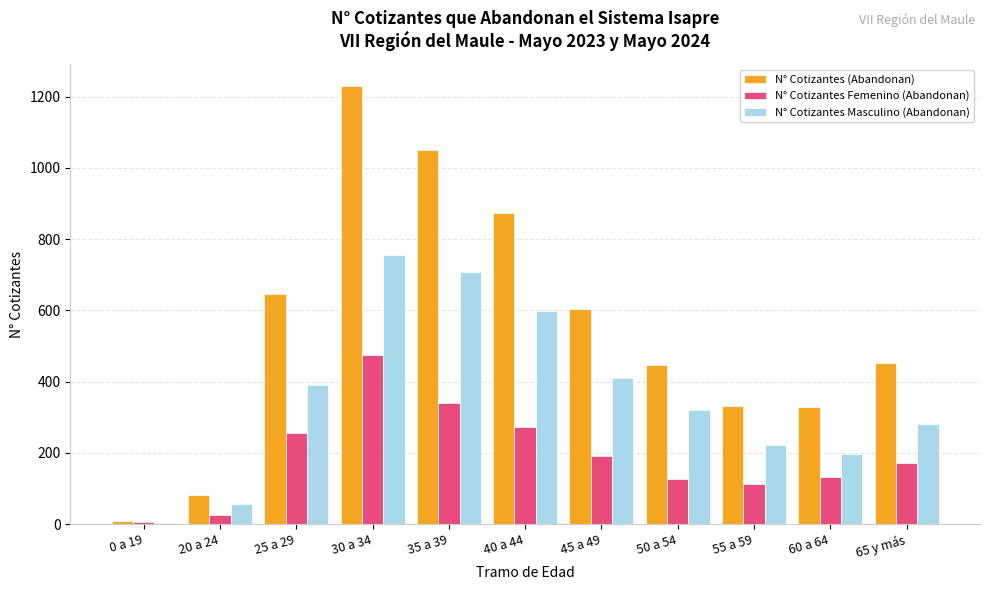

What is the value of the N° Cotizantes Femenino (Abandonan) bar at the 10th from the left?

132